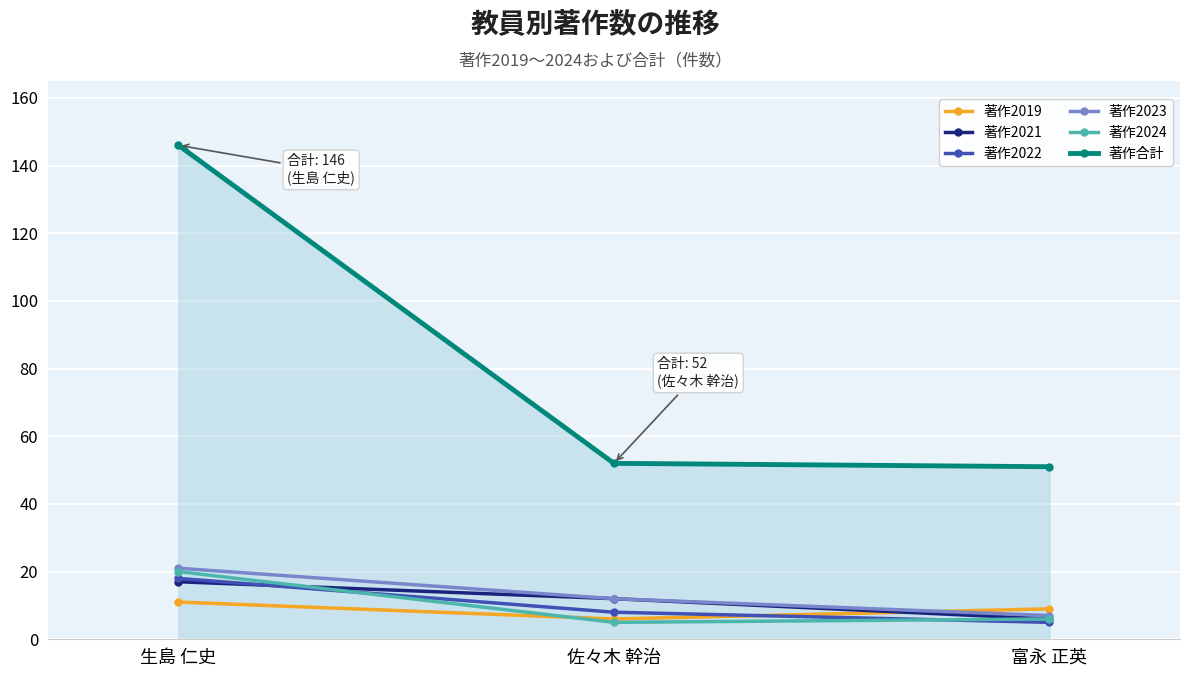

Read the 著作合計 value at 生島 仁史, to the nearest 5.

145